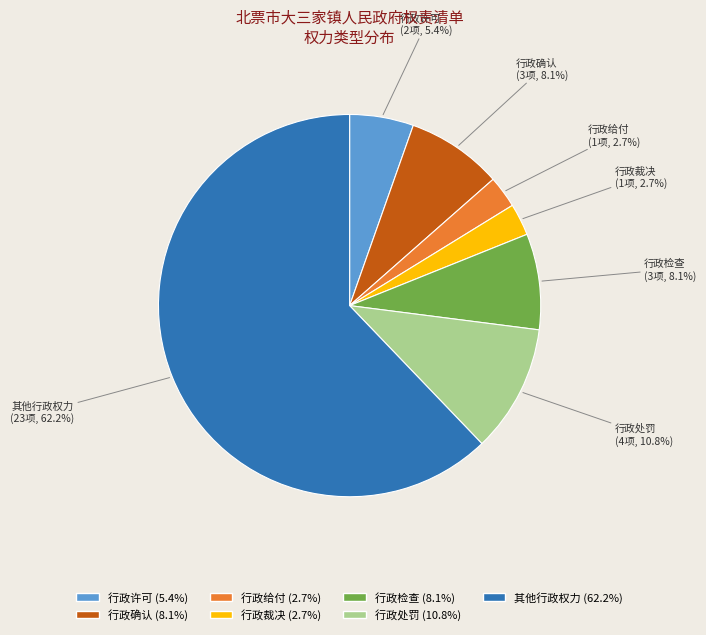

Which category has the biggest portion of the pie?

其他行政权力